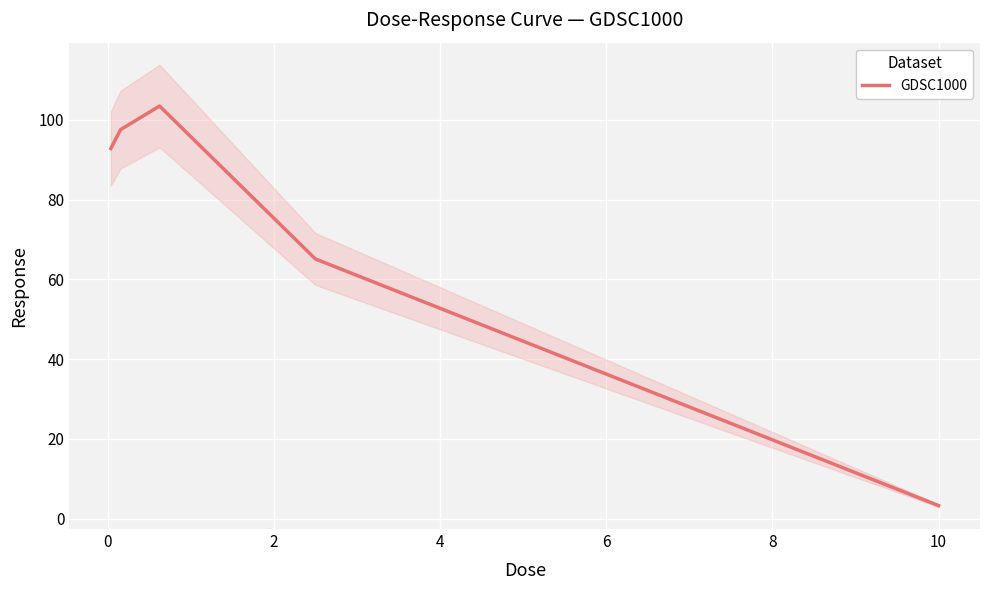

What is the lowest value of the GDSC1000 series?

3.3